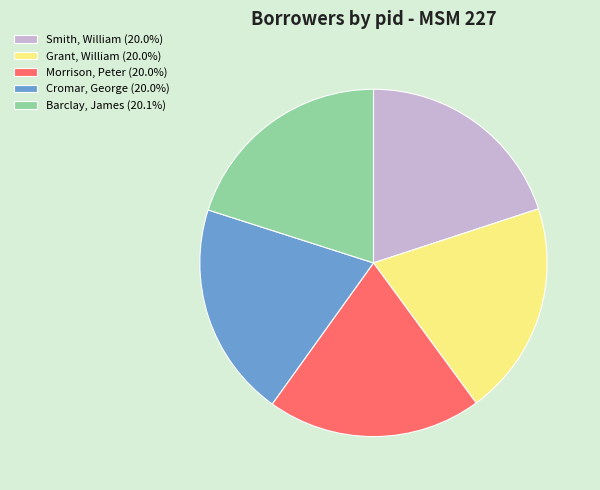

How many slices are in this pie chart?

5